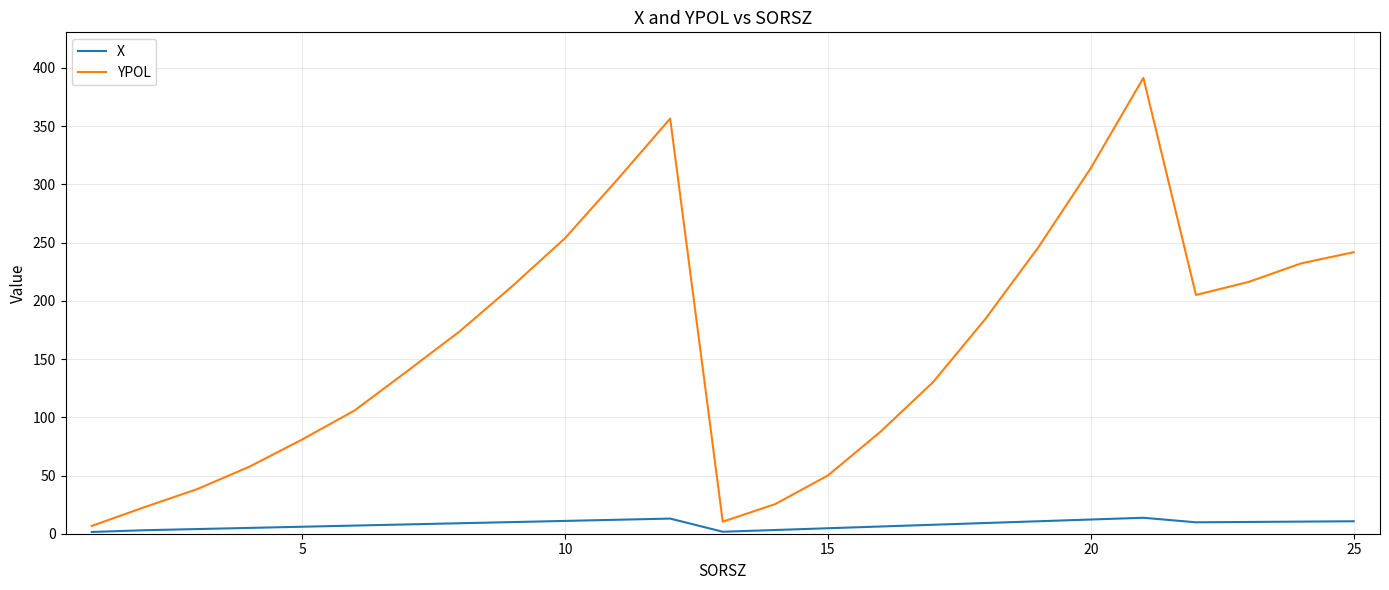

Which series has the largest total across all categories?

YPOL